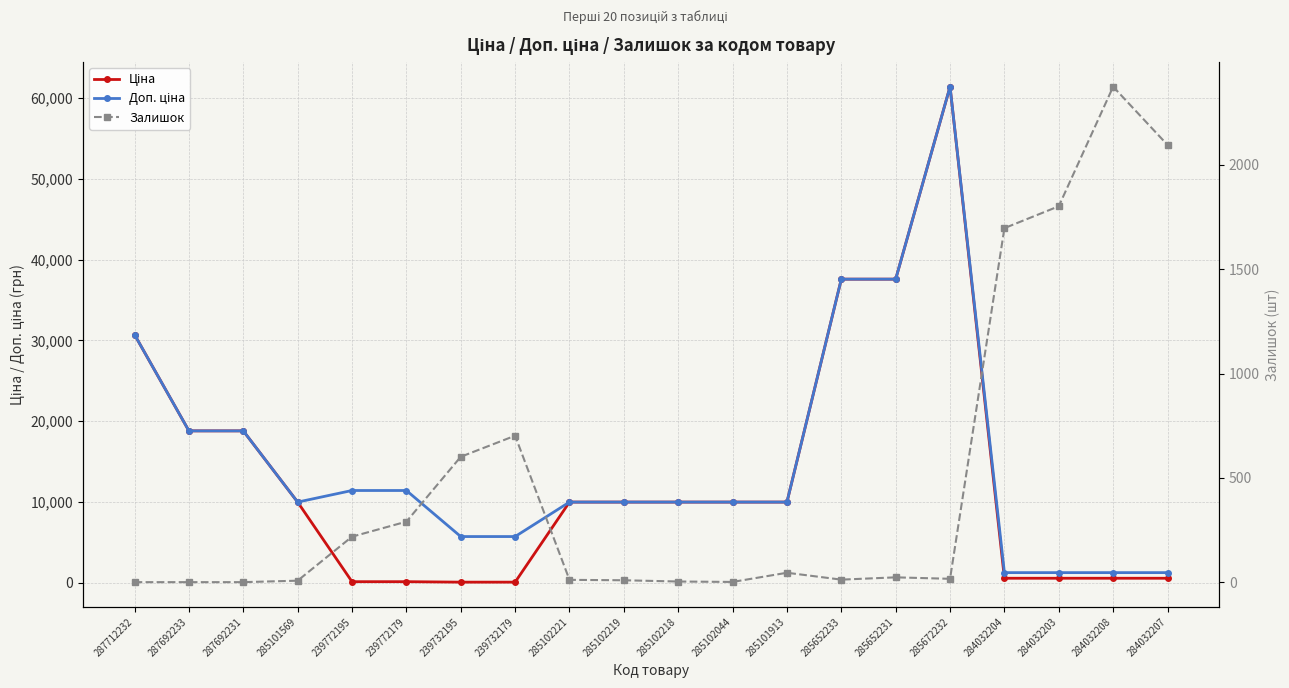

At how many categories does at least one series exceed 20428?

4